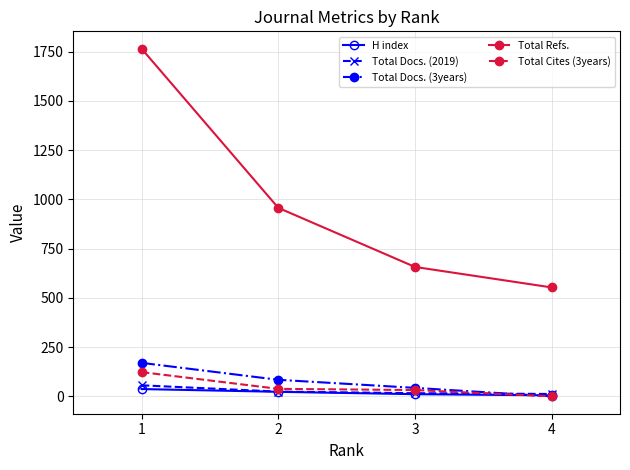

Which series has the largest total across all categories?

Total Refs.